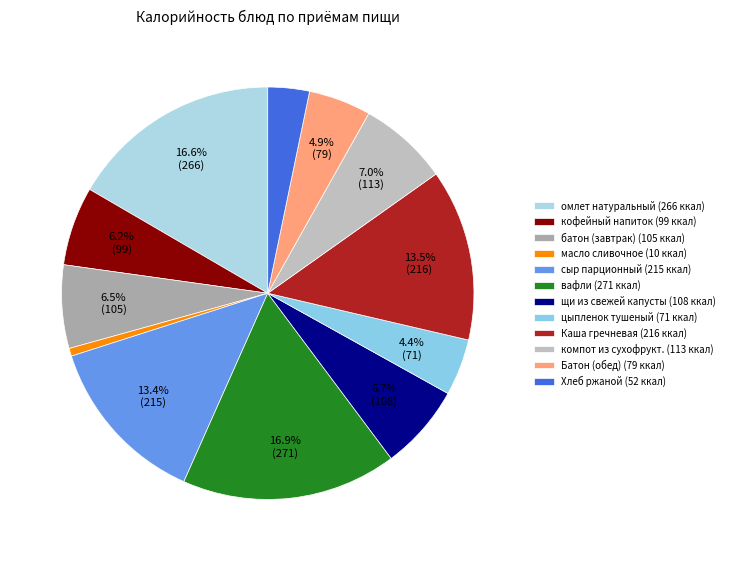

Approximately how many times larger is the value at цыпленок тушеный compared to омлет натуральный?

0.3